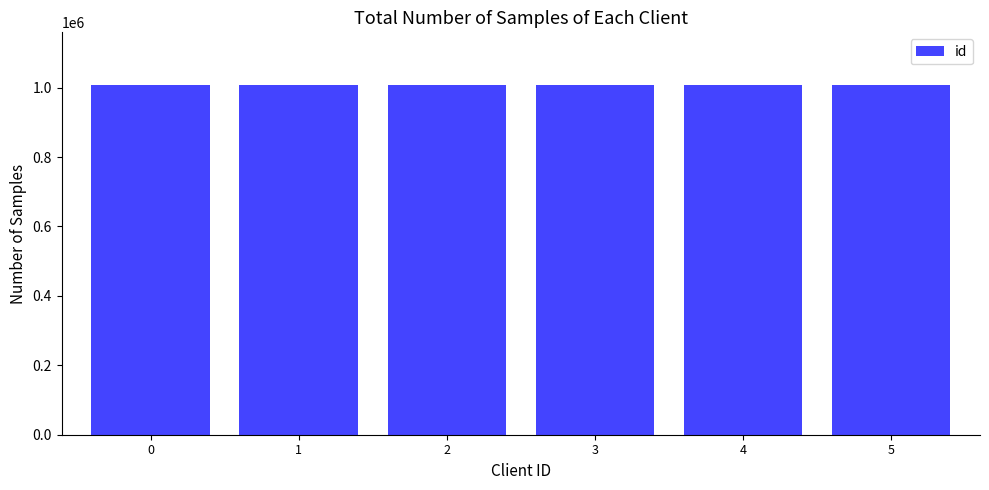

True or false: the data shows 1008202 at 0.

True